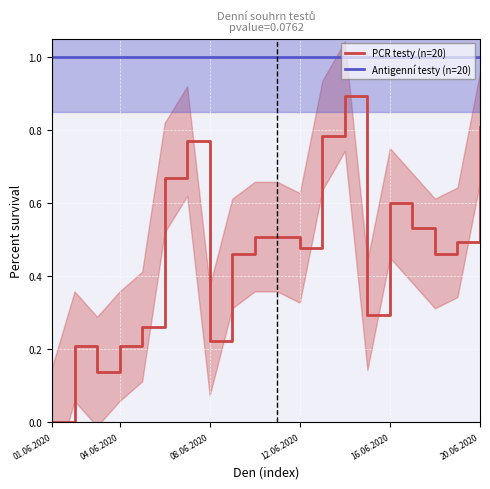

True or false: PCR testy (n=20) and Antigenní testy (n=20) cross at least once.

False